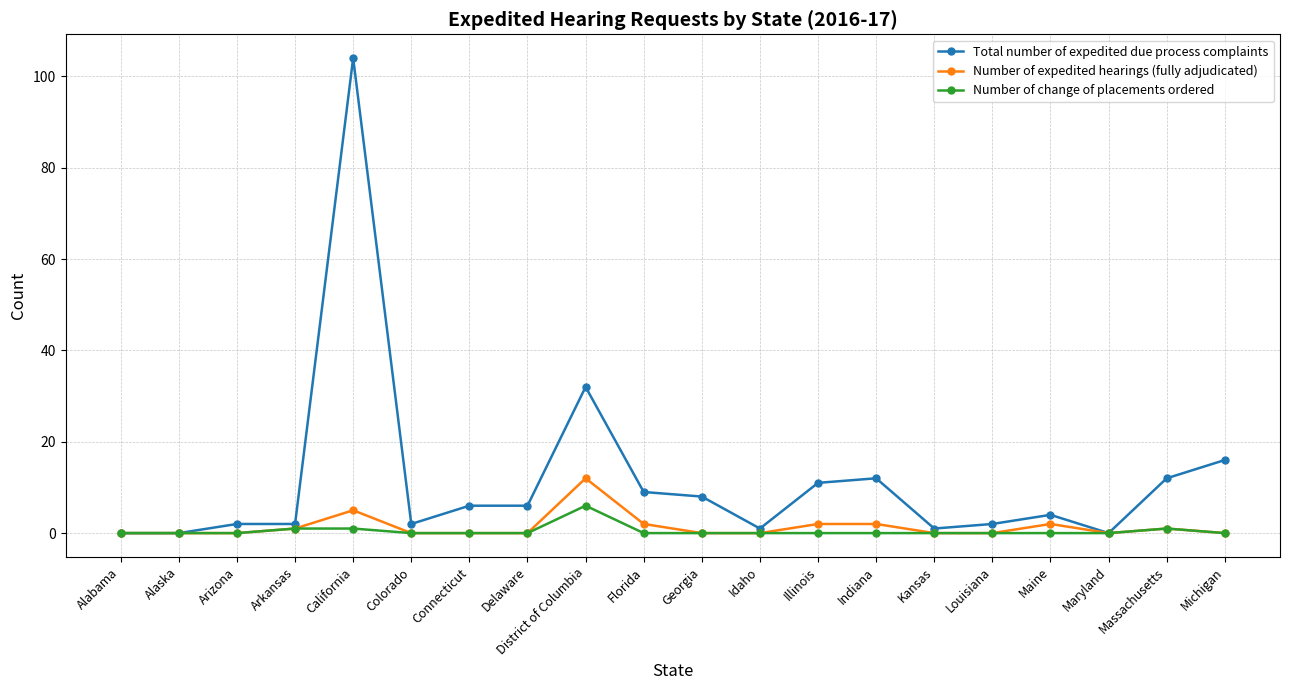

Does the chart display data point markers on the line(s)?

Yes